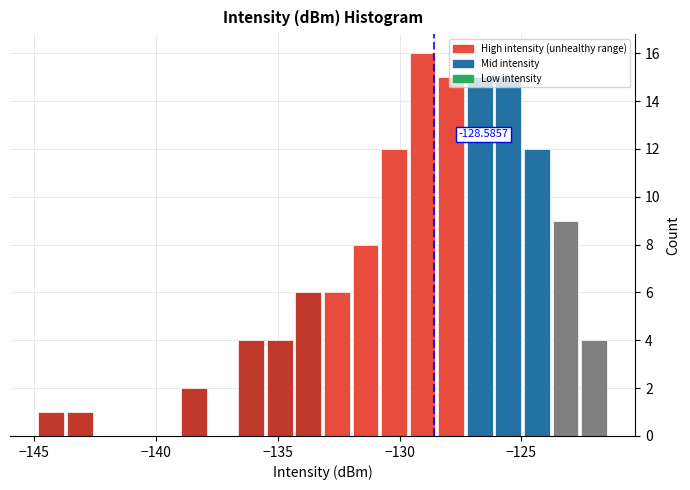

Read against the x-axis, roughly where is the centre of the tallest bar?

-129.0